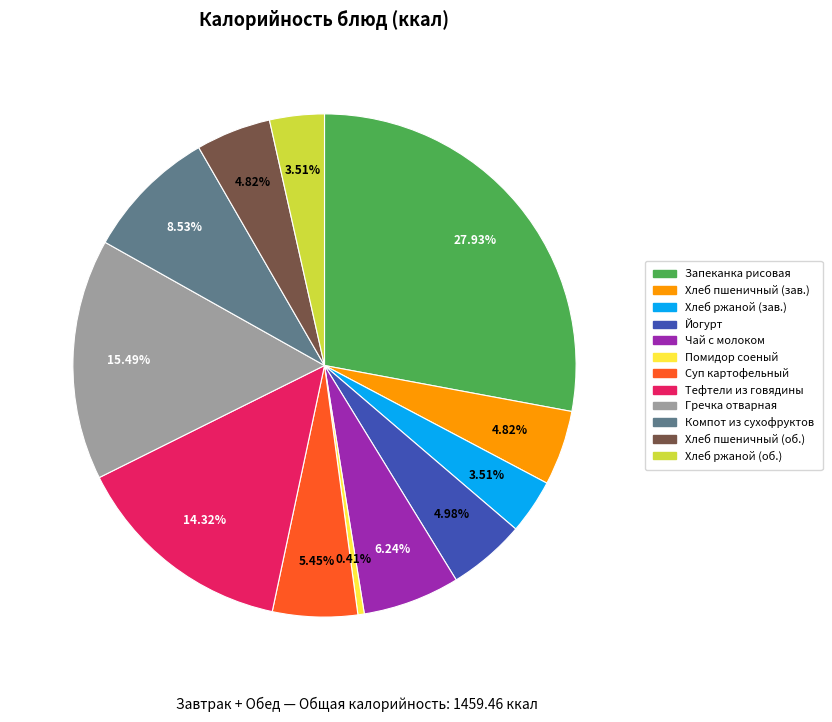

Which category has the biggest portion of the pie?

Запеканка рисовая